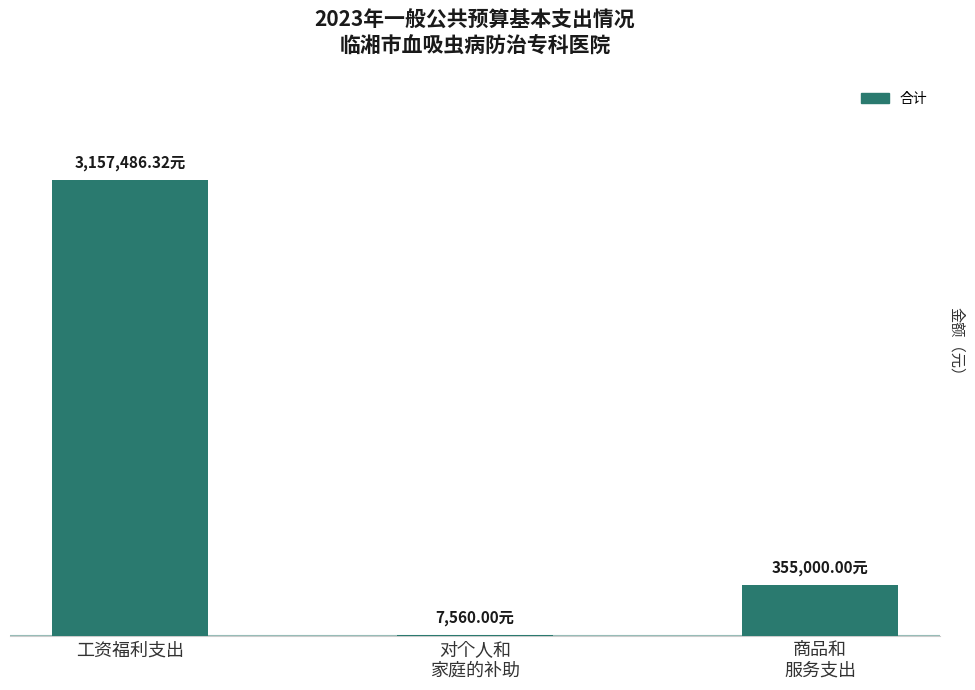

What is the ratio of the value at 工资福利支出 to the value at 商品和
服务支出?

8.9